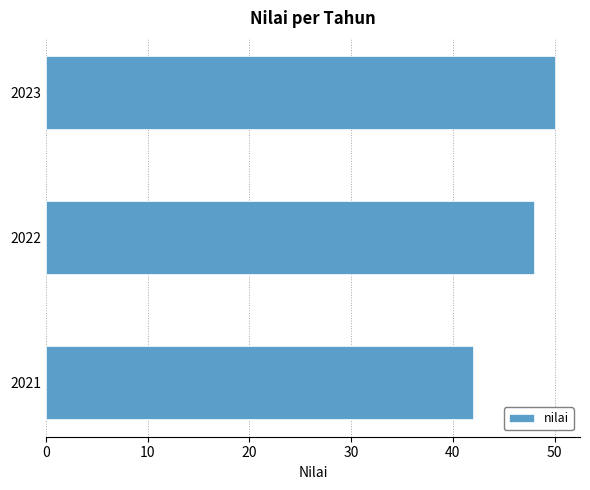

Rank the categories by value from highest to lowest.

2023, 2022, 2021